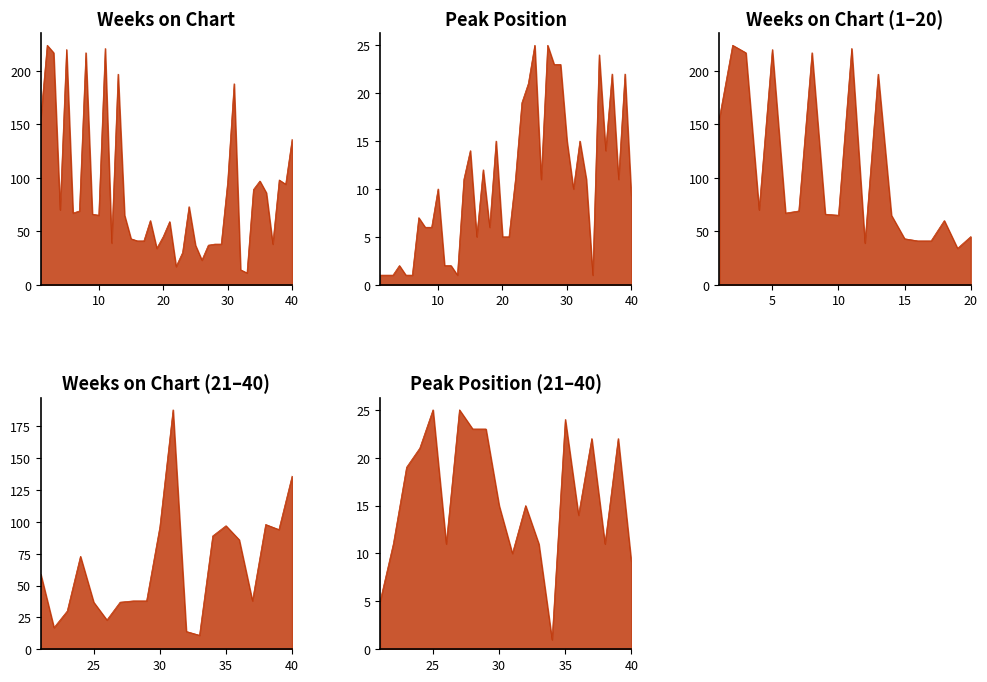

At which category is the sum across all series the highest?

2